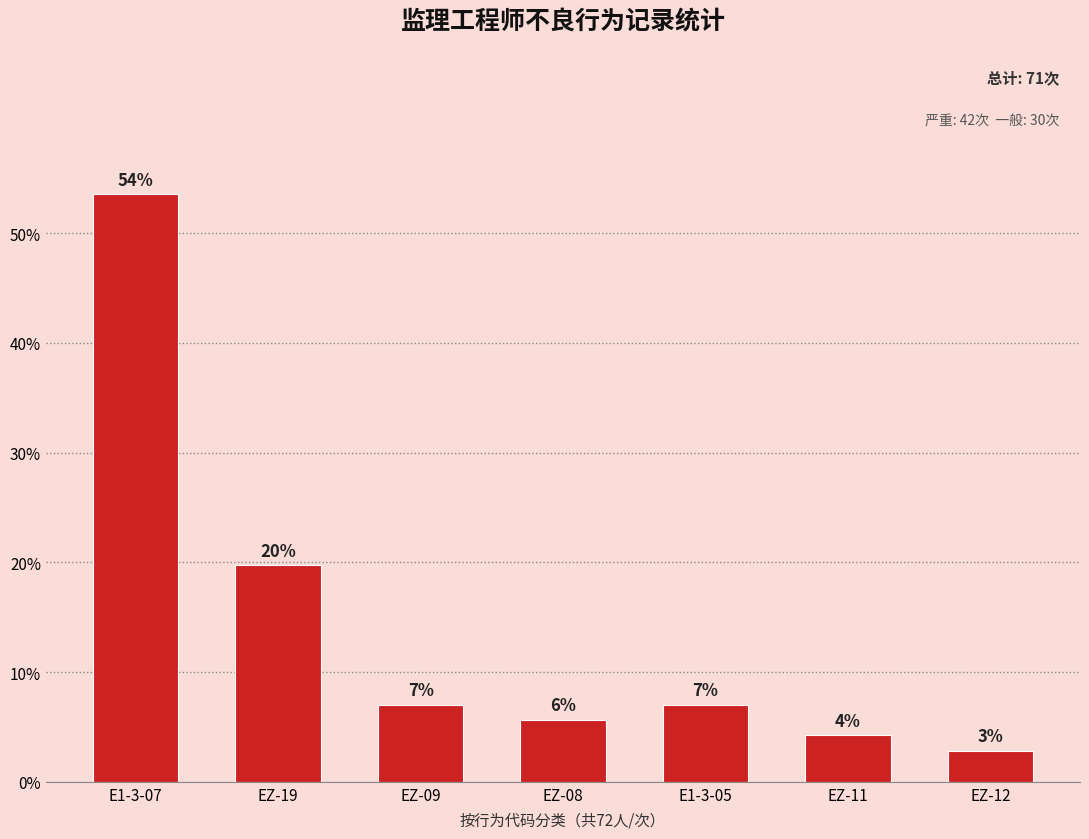

How many bars are there in total?

7